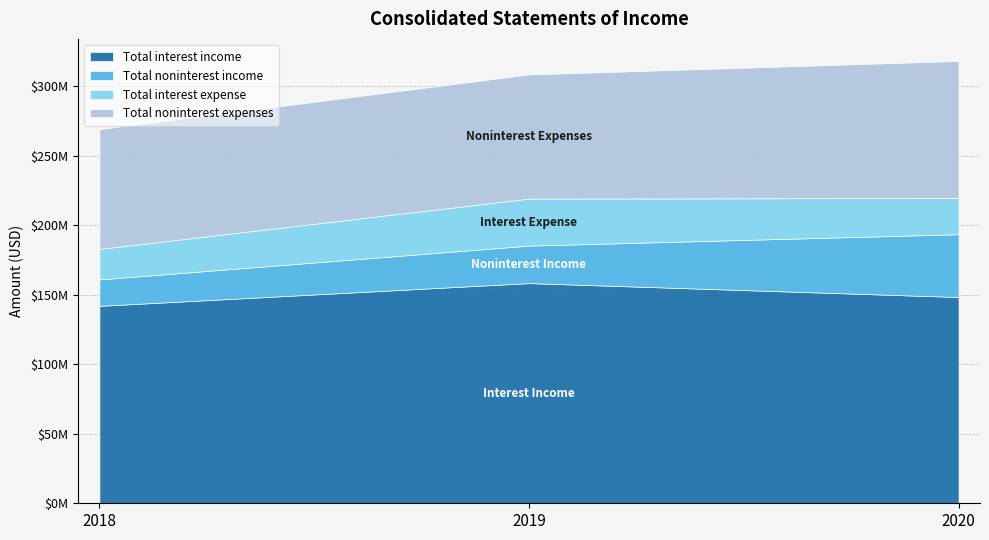

Which series has the largest total across all categories?

Total interest income